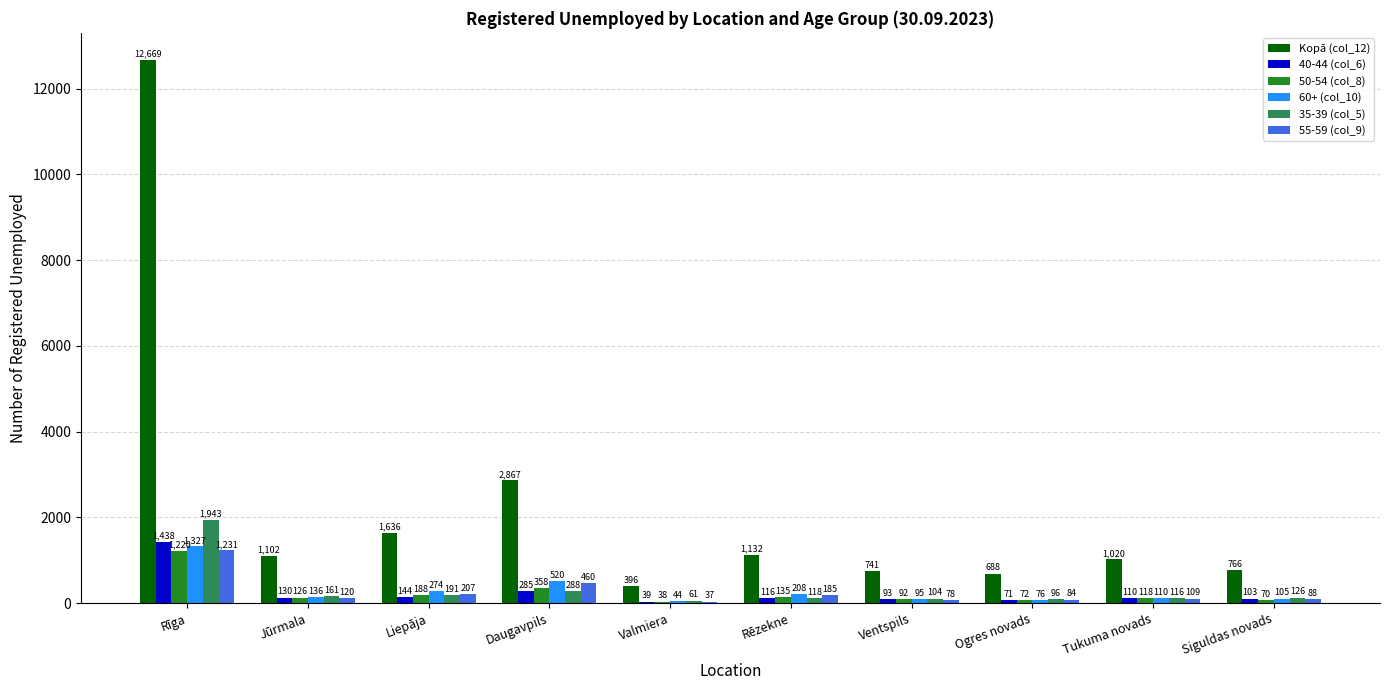

Is it true that 55-59 (col_9) equals 84 at Ogres novads?

True